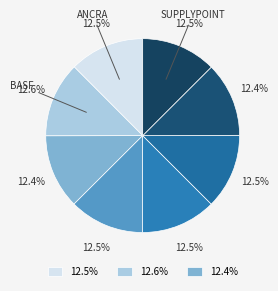

How many slices are in this pie chart?

8